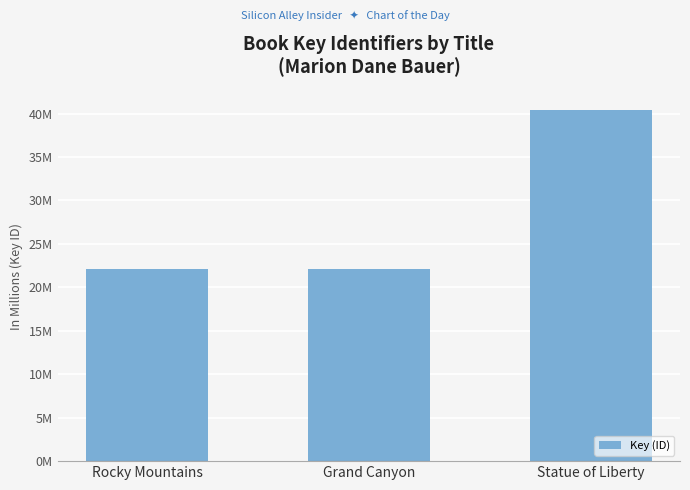

Does the chart contain any negative values?

No